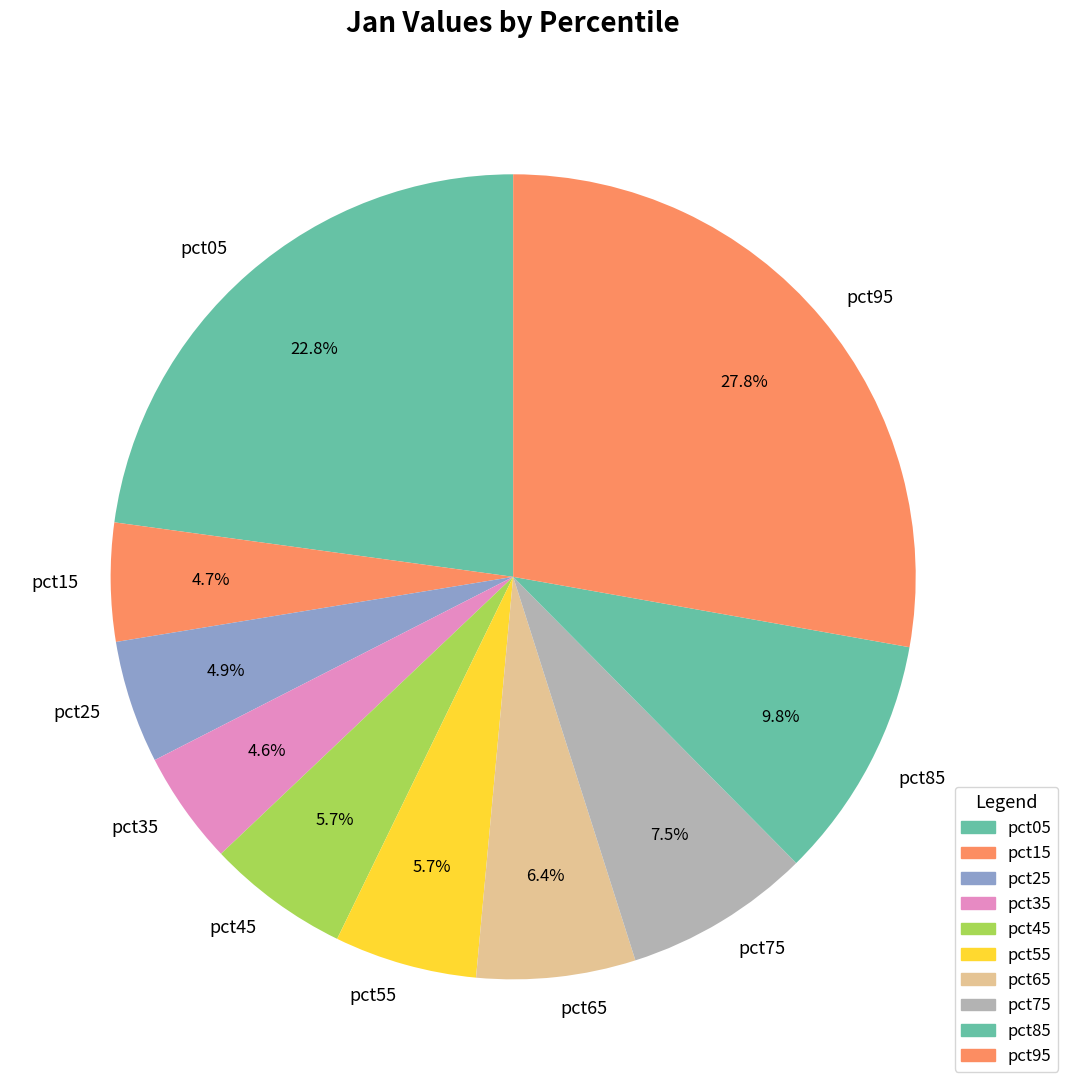

Is pct25 the majority of the pie?

No